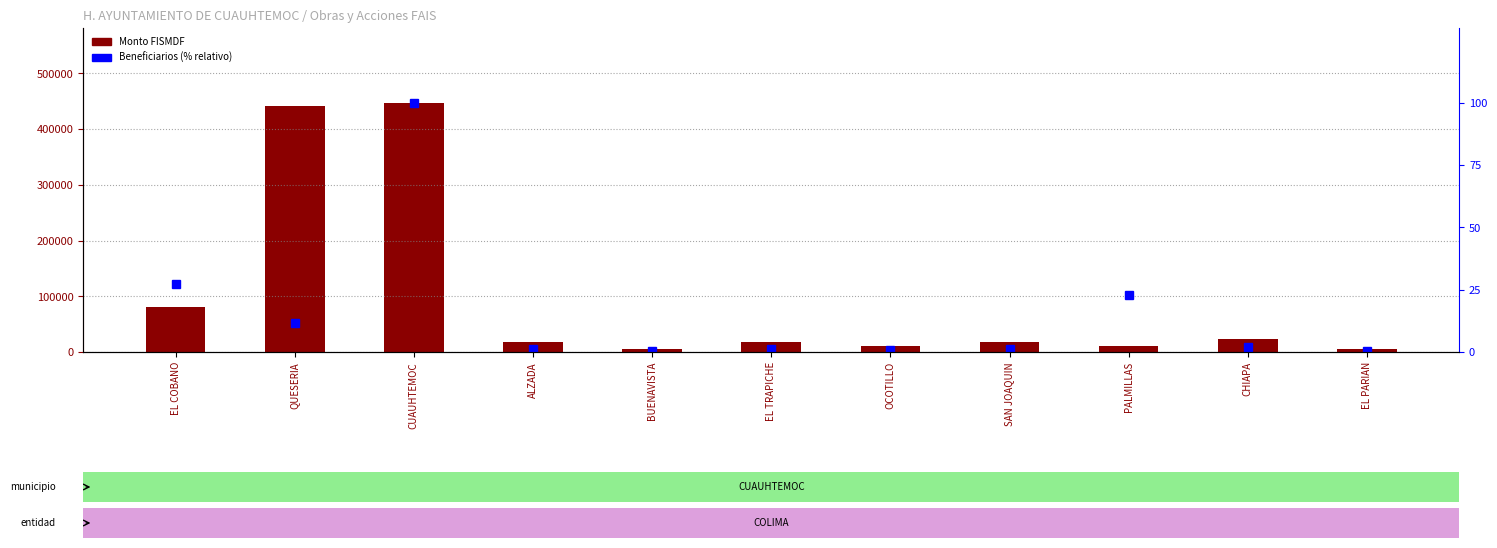

What is the value of the Beneficiarios (% relativo) bar at the 7th from the left?

0.7